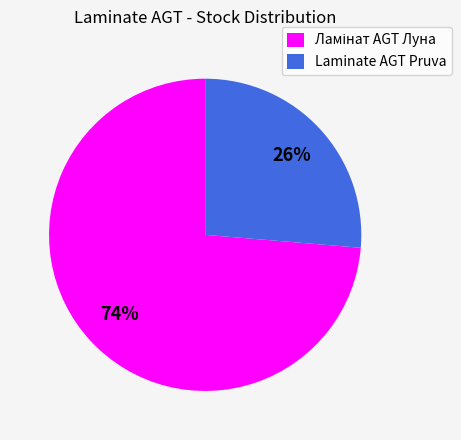

To the nearest percent, what is the average slice percentage?

50%